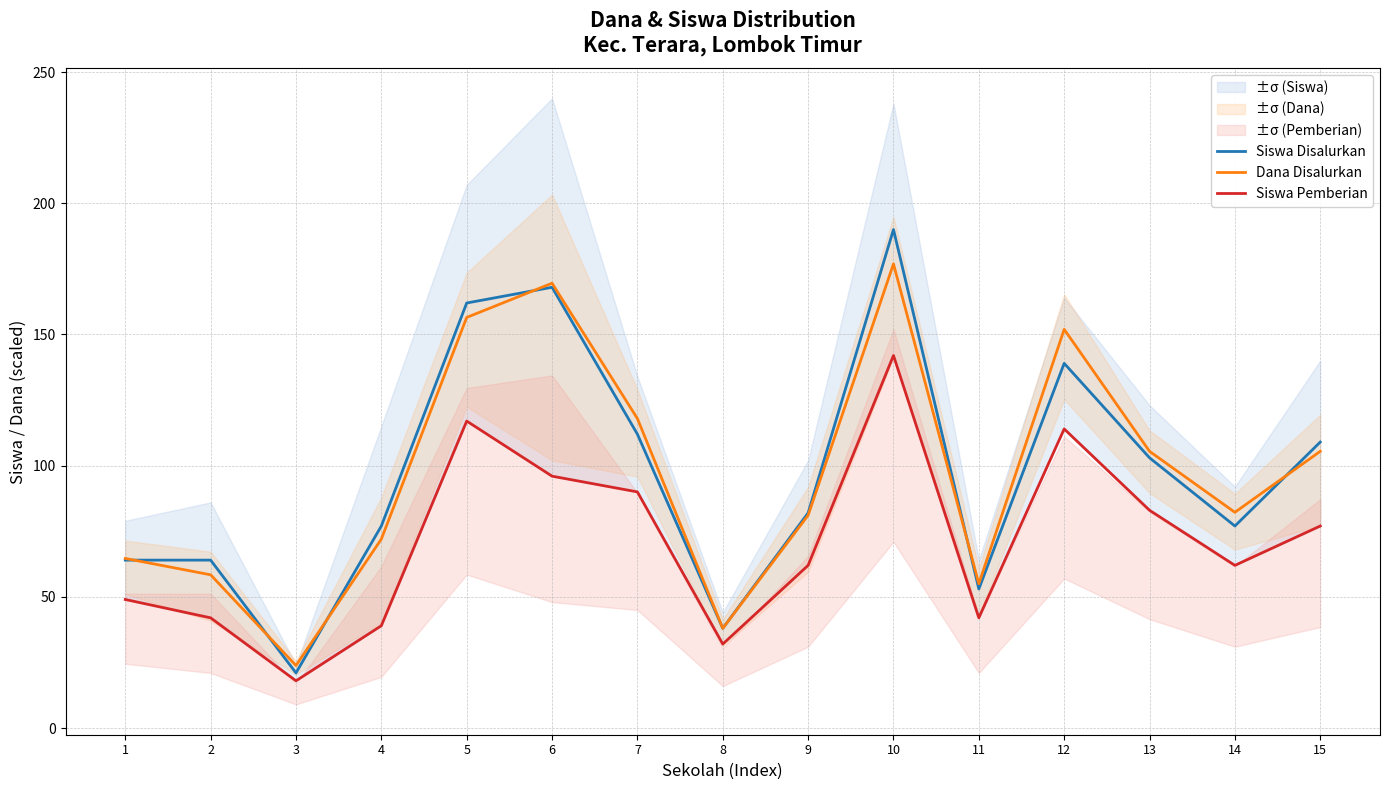

Rank the series at 7 from lowest to highest value.

Siswa Pemberian, Siswa Disalurkan, Dana Disalurkan